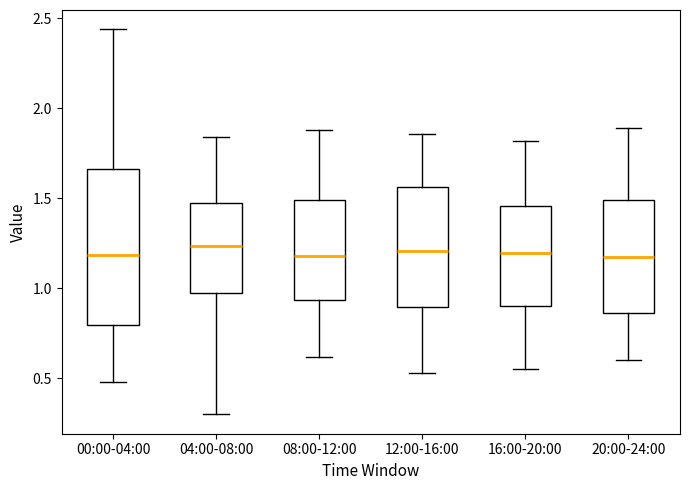

Which box is the tallest, from its lower edge to its upper edge?

00:00-04:00